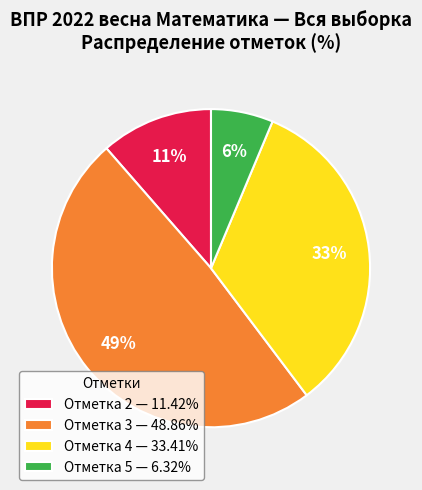

Combined, do Отметка 5 — 6.32% and Отметка 2 — 11.42% account for over 50%?

No